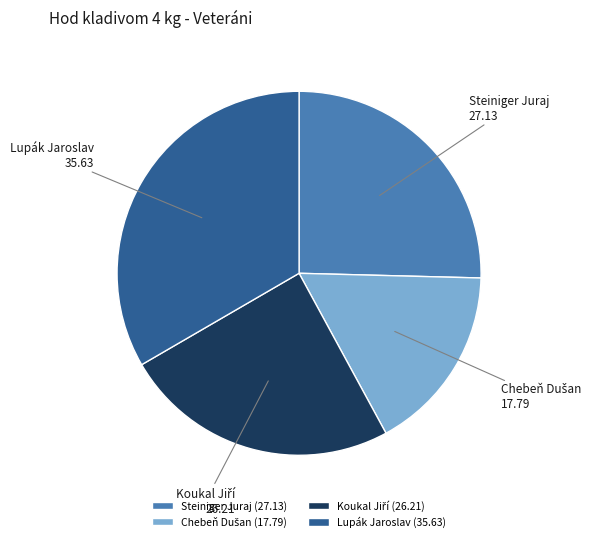

Is there any slice that represents more than half of the pie?

No